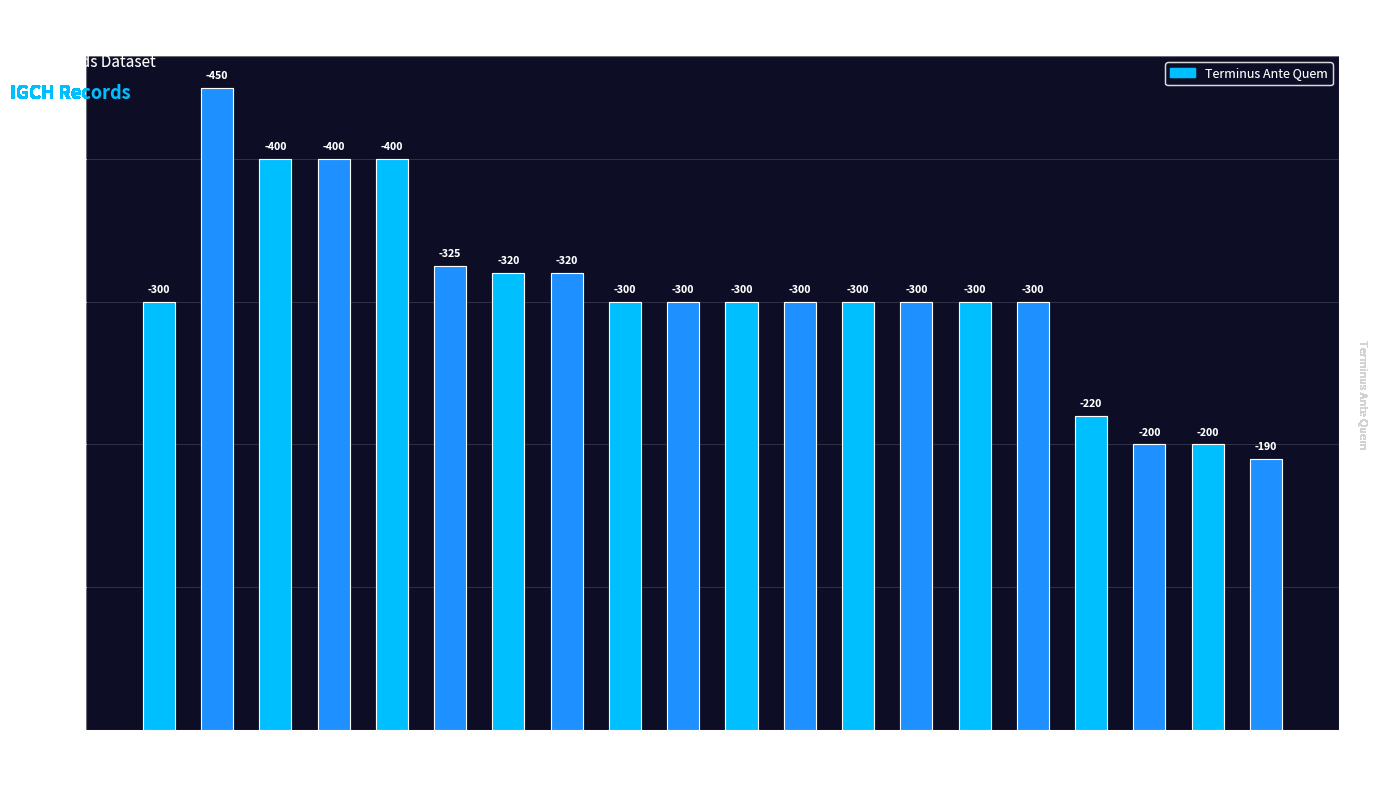

Does the chart contain any negative values?

No